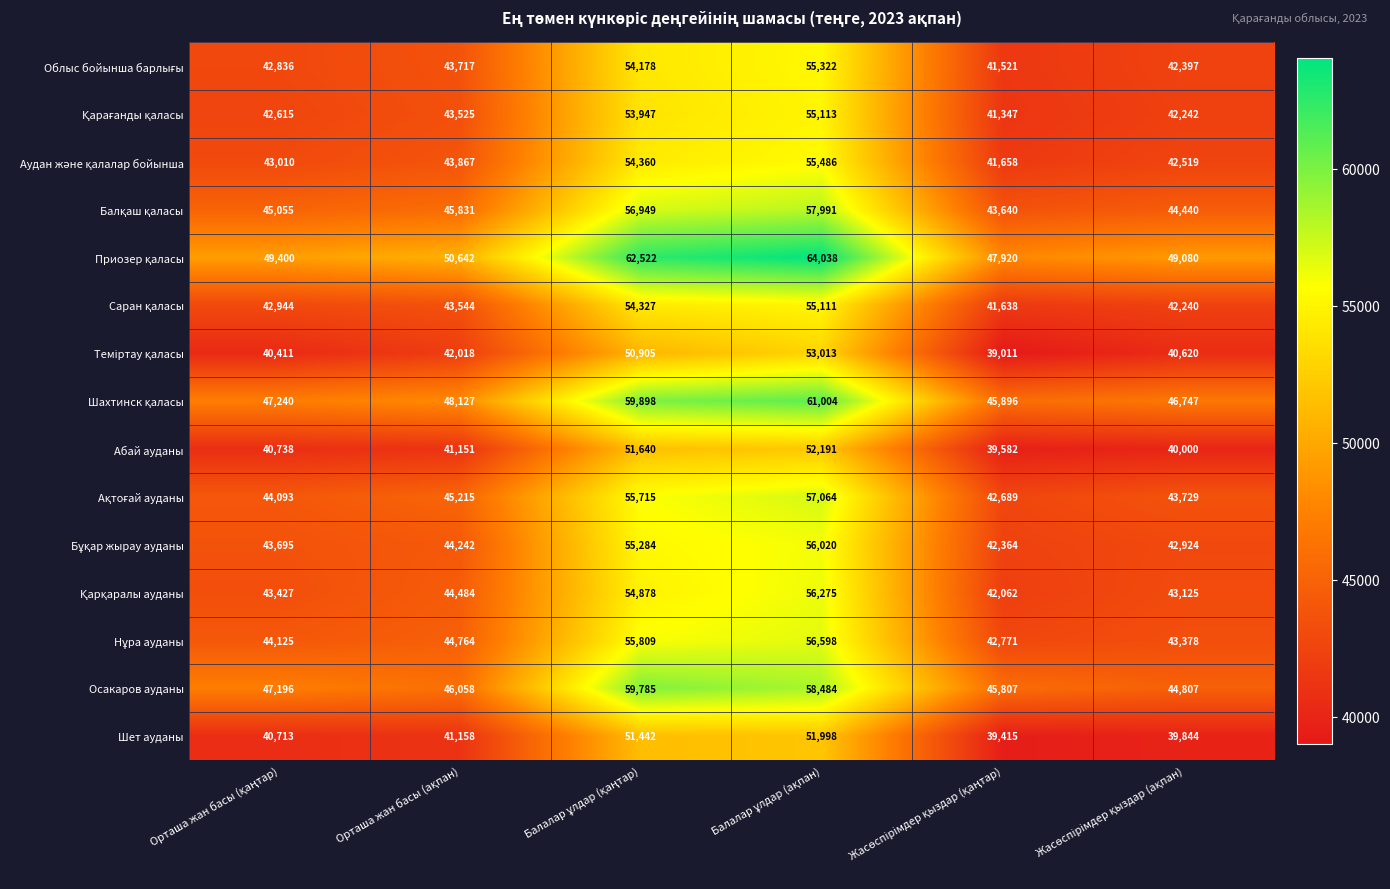

What is the greatest value displayed?

64038